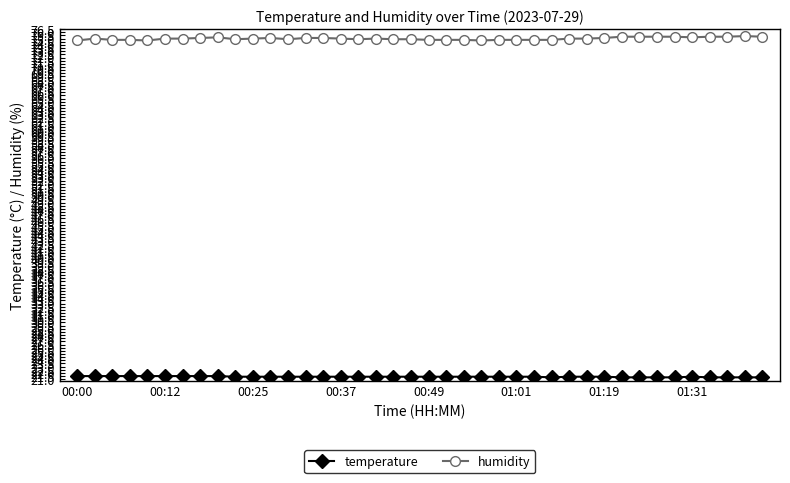

How many data points does each series have?

40